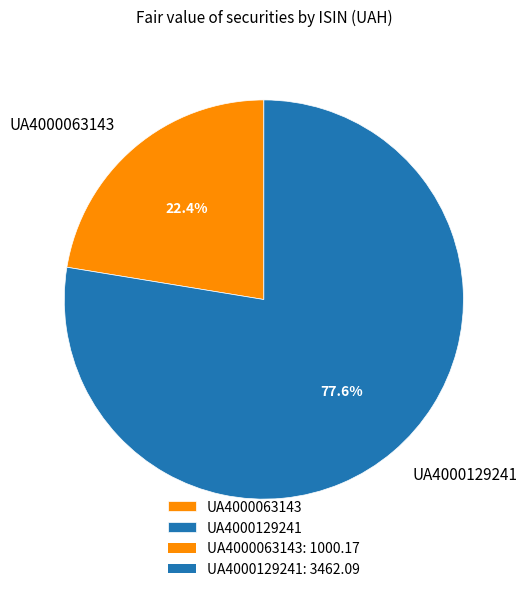

Is it true that UA4000129241 is 90% of the pie?

False